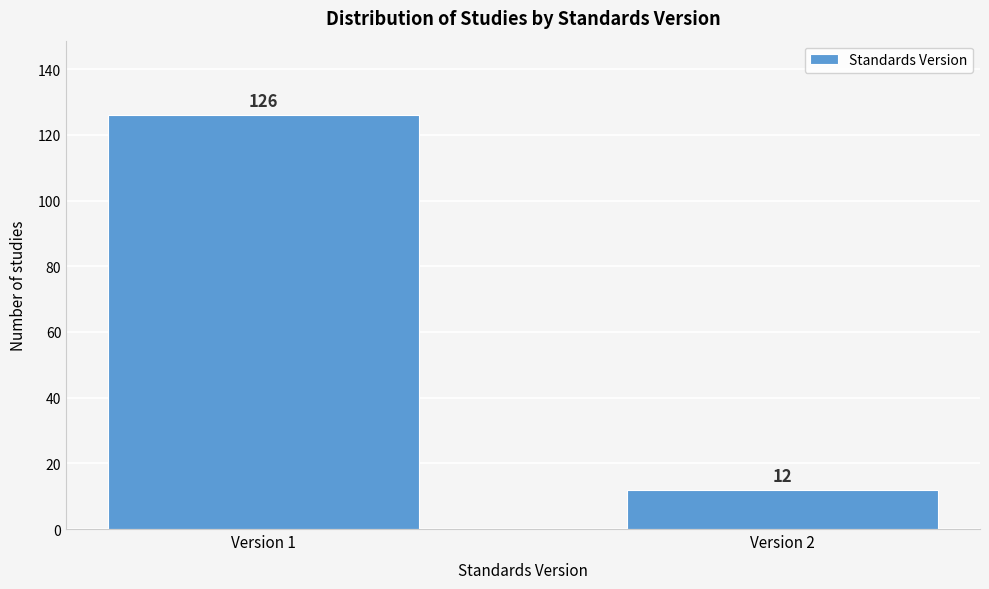

Reading right to left, list all the values displayed in this chart.

Version 2=12	Version 1=126